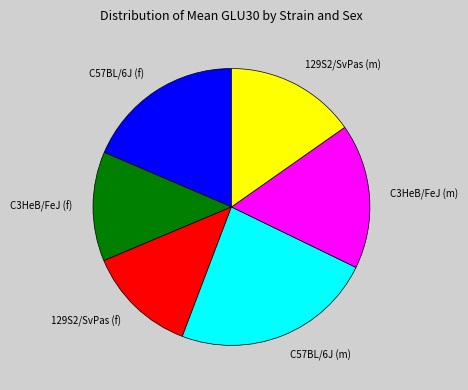

Between 129S2/SvPas (m) and 129S2/SvPas (f), which is larger?

129S2/SvPas (m)